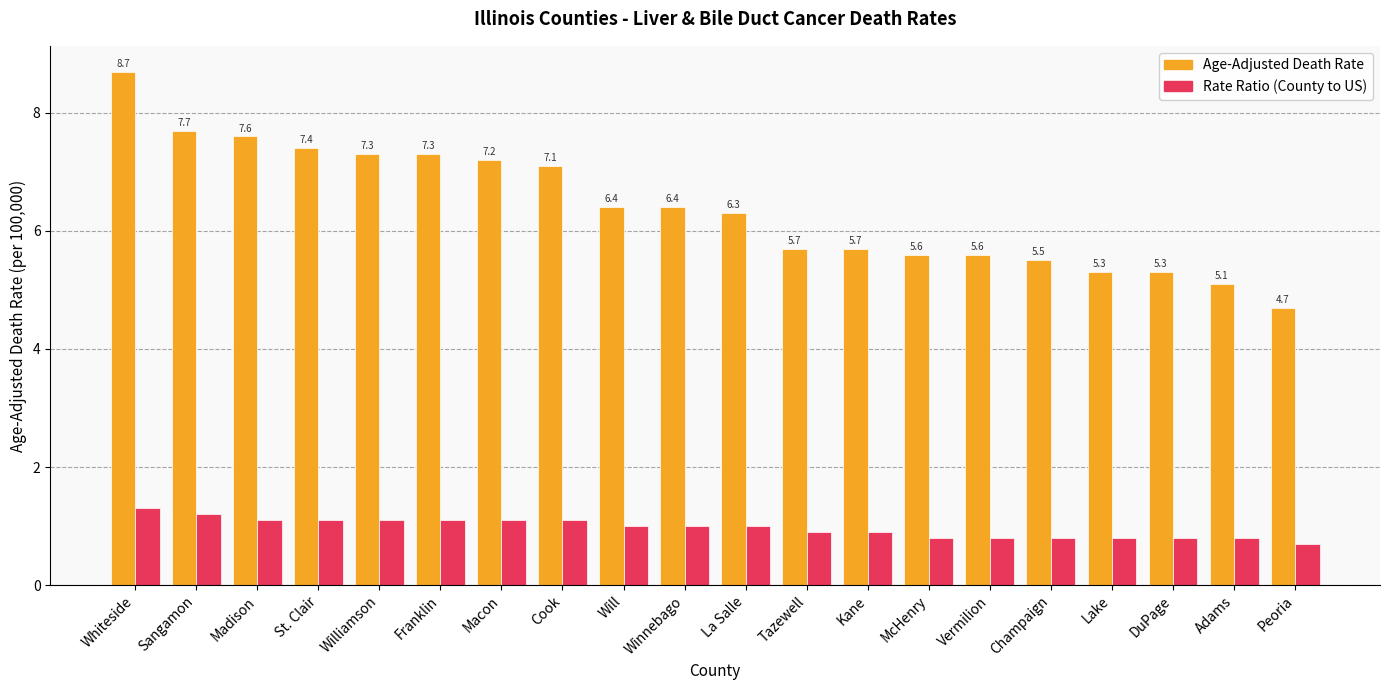

Which series changed the most between Sangamon and Winnebago?

Age-Adjusted Death Rate